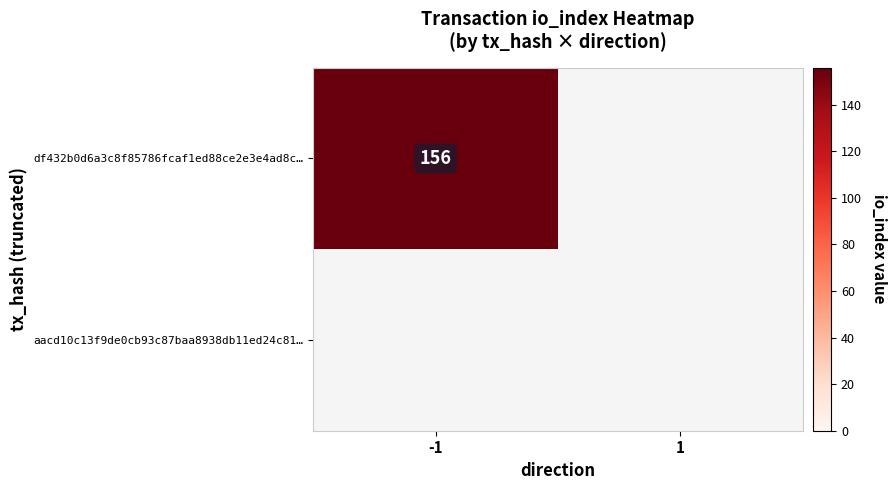

The df432b0d6a3c8f85786fcaf1ed88ce2e3e4ad8c… series shows 260 at -1. True or false?

False